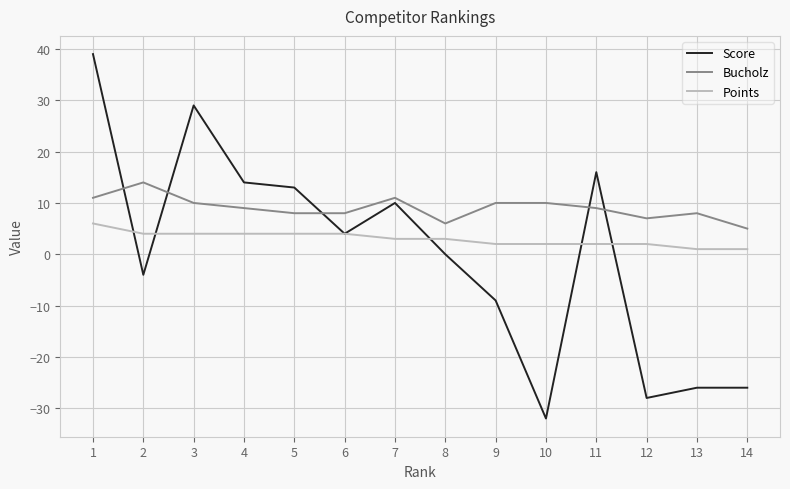

The value of Score at 5 is 5. True or false?

False